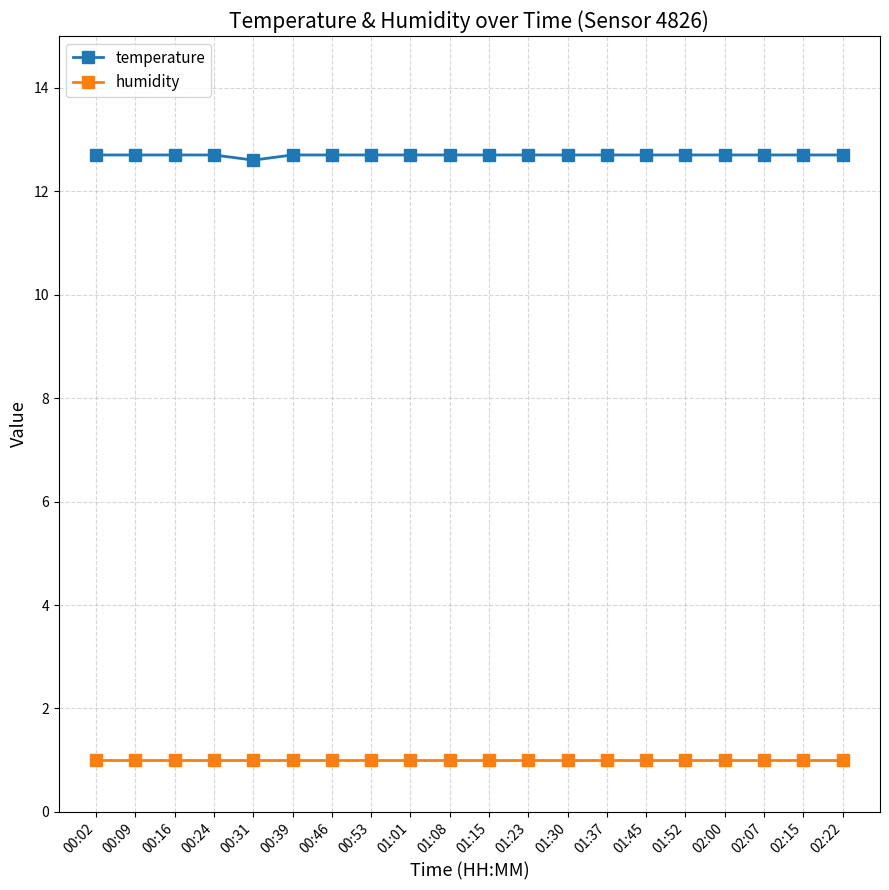

List the series in order of their peak value, lowest first.

humidity, temperature